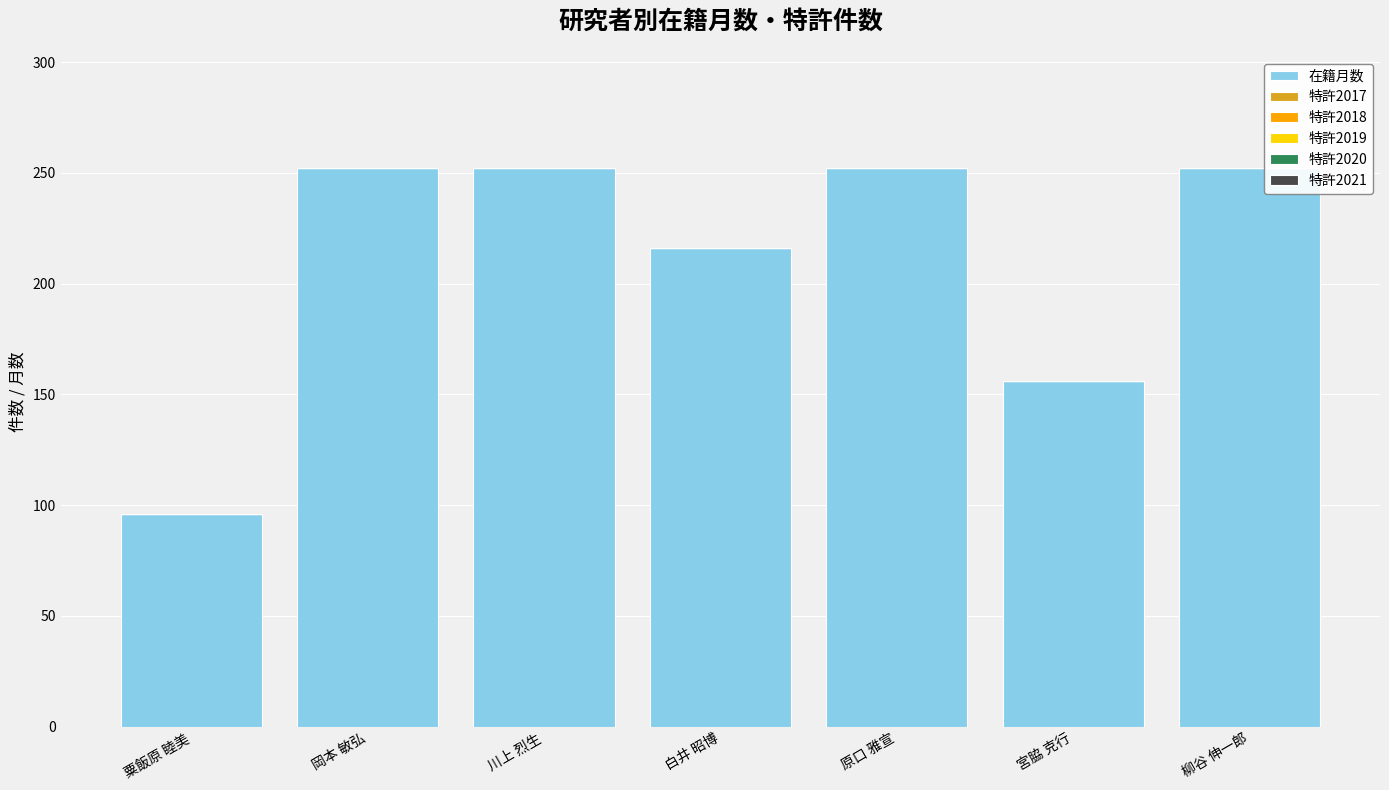

Approximately how many times larger is the value at 白井 昭博 compared to 原口 雅宣?

0.9